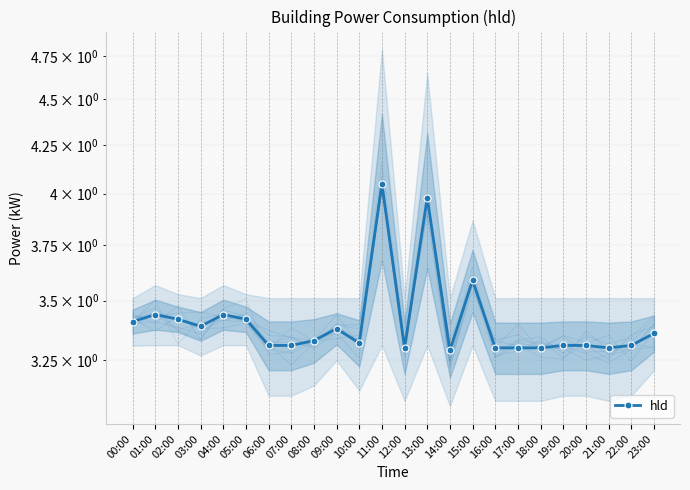

What is the value of the 13th point from the left?

3.3